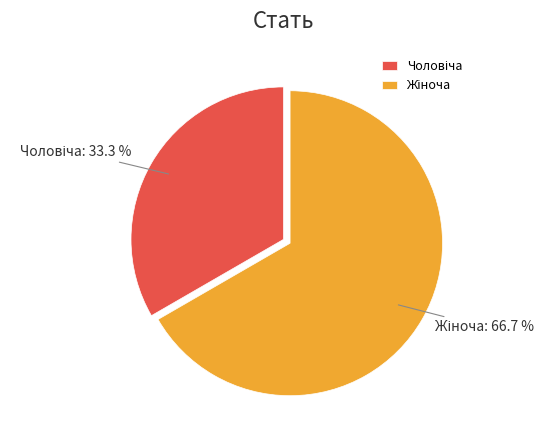

How many slices are in this pie chart?

2